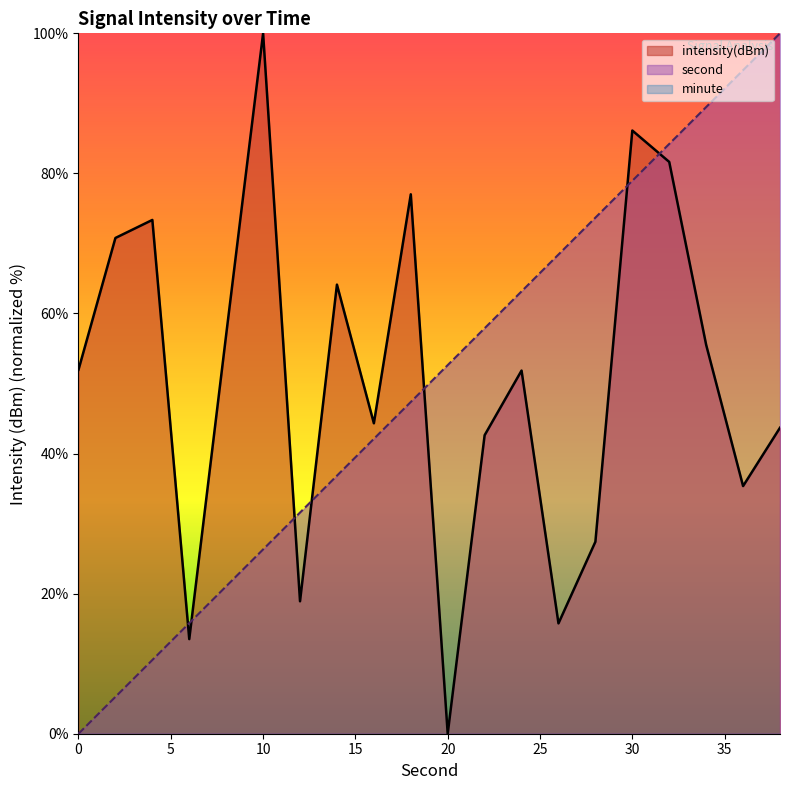

What is the greatest value displayed?

100.0